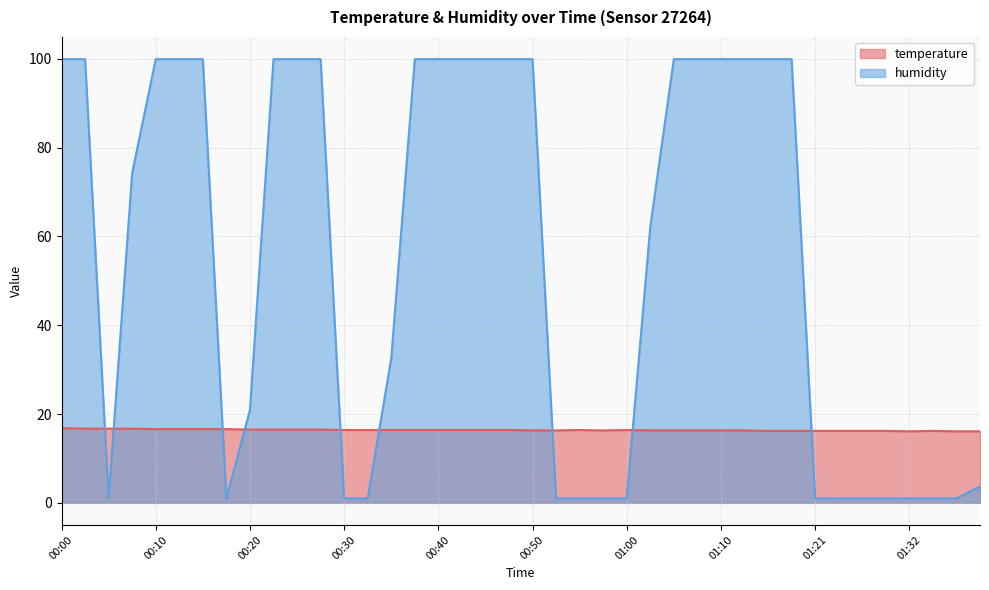

Where is the first local minimum for humidity?

00:05